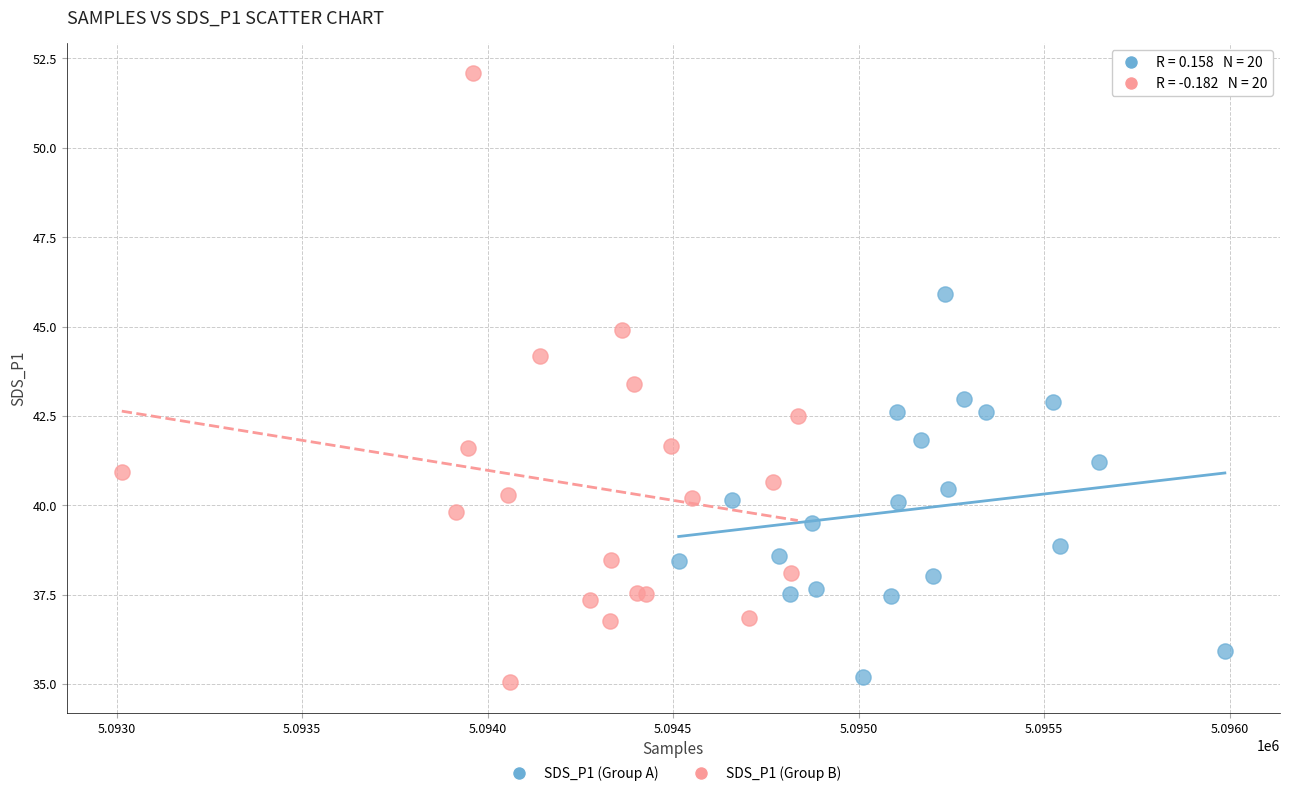

Which series has the widest spread of Y values?

SDS_P1 (Group B)